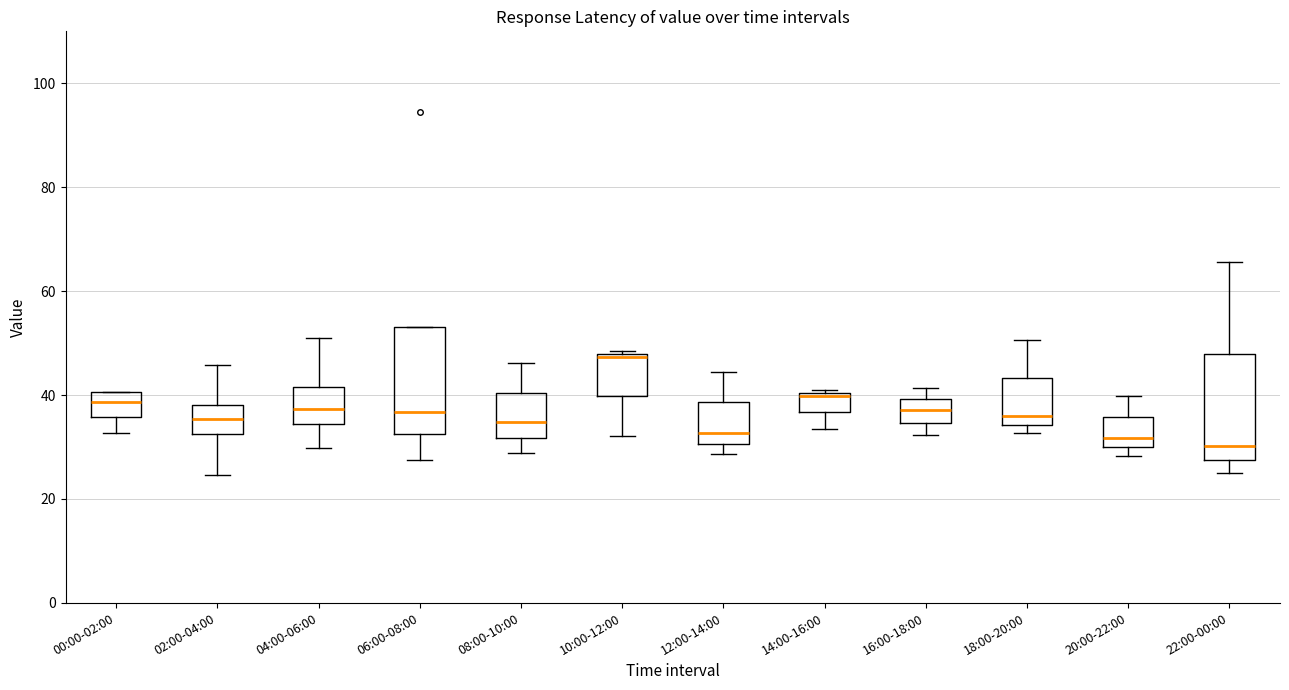

Reading left to right, read every box against the y-axis: the position of its median line, the range the box covers, and the ends of its whiskers. The values are not printed on the chart, so give them approximately, as read against the axis.

00:00-02:00: median 38, box 36 to 40, whiskers 32 to 40
02:00-04:00: median 36, box 32 to 38, whiskers 24 to 46
04:00-06:00: median 38, box 34 to 42, whiskers 30 to 50
06:00-08:00: median 36, box 32 to 54, whiskers 28 to 54
08:00-10:00: median 34, box 32 to 40, whiskers 28 to 46
10:00-12:00: median 48, box 40 to 48, whiskers 32 to 48
12:00-14:00: median 32, box 30 to 38, whiskers 28 to 44
14:00-16:00: median 40, box 36 to 40, whiskers 34 to 40
16:00-18:00: median 38, box 34 to 40, whiskers 32 to 42
18:00-20:00: median 36, box 34 to 44, whiskers 32 to 50
20:00-22:00: median 32, box 30 to 36, whiskers 28 to 40
22:00-00:00: median 30, box 28 to 48, whiskers 26 to 66